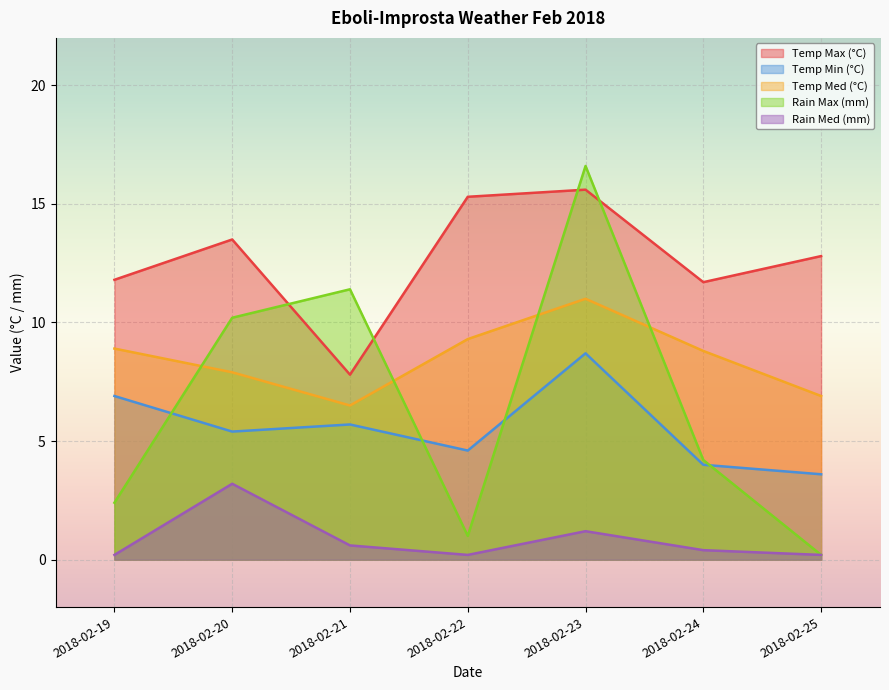

At which category does the chart reach its minimum across all series?

2018-02-25